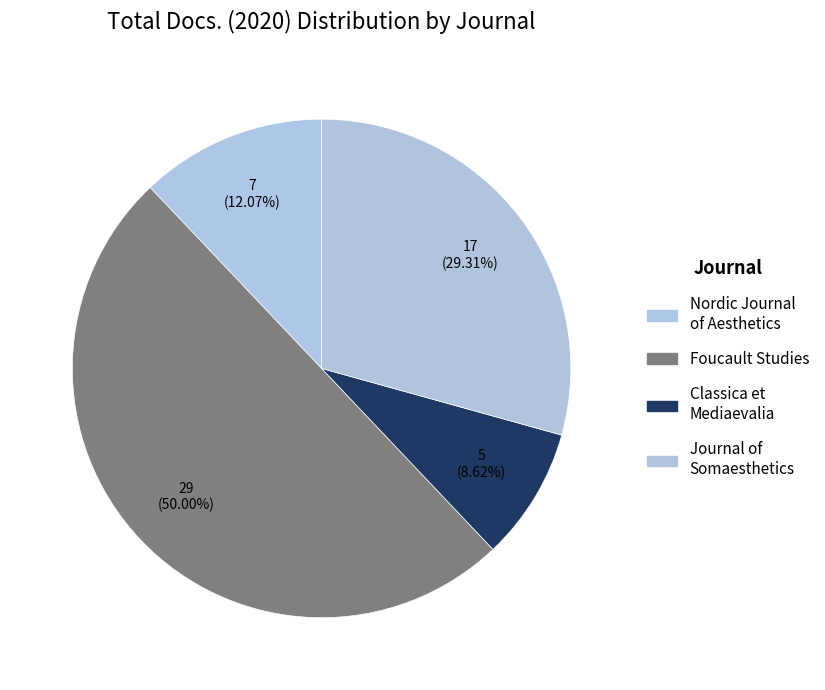

Is it true that Journal of Somaesthetics is 29% of the pie?

True